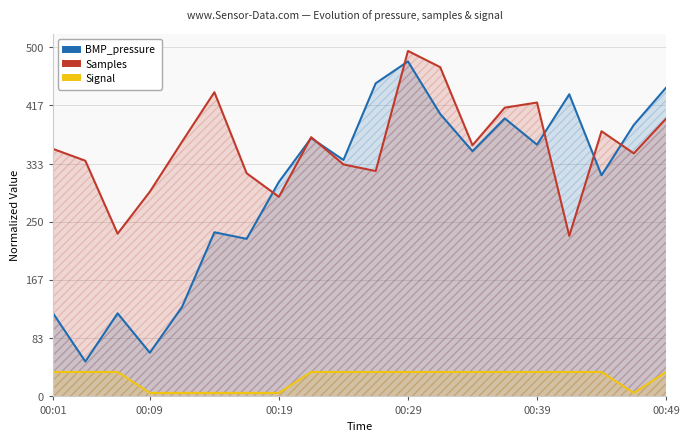

What is the value of the BMP_pressure point at the 18th from the left?

316.8